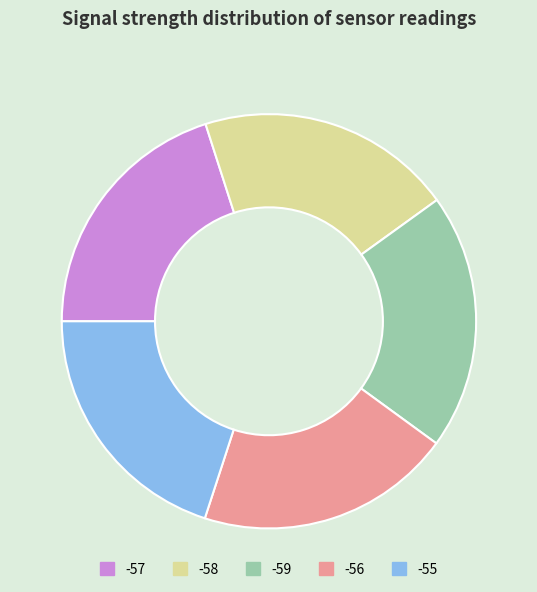

Is there any slice that represents more than half of the pie?

No